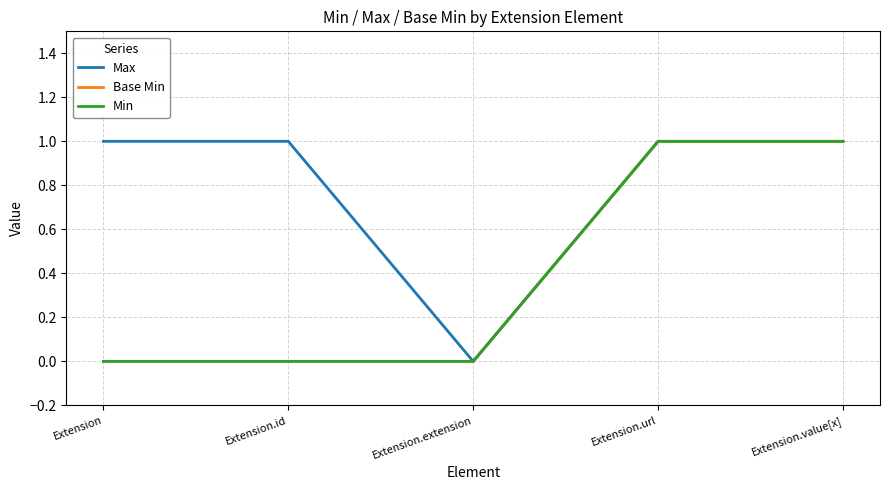

Reading left to right, list all the values displayed in this chart.

Max: Extension=1	Extension.id=1	Extension.extension=0	Extension.url=1	Extension.value[x]=1
Base Min: Extension=0	Extension.id=0	Extension.extension=0	Extension.url=1	Extension.value[x]=1
Min: Extension=0	Extension.id=0	Extension.extension=0	Extension.url=1	Extension.value[x]=1